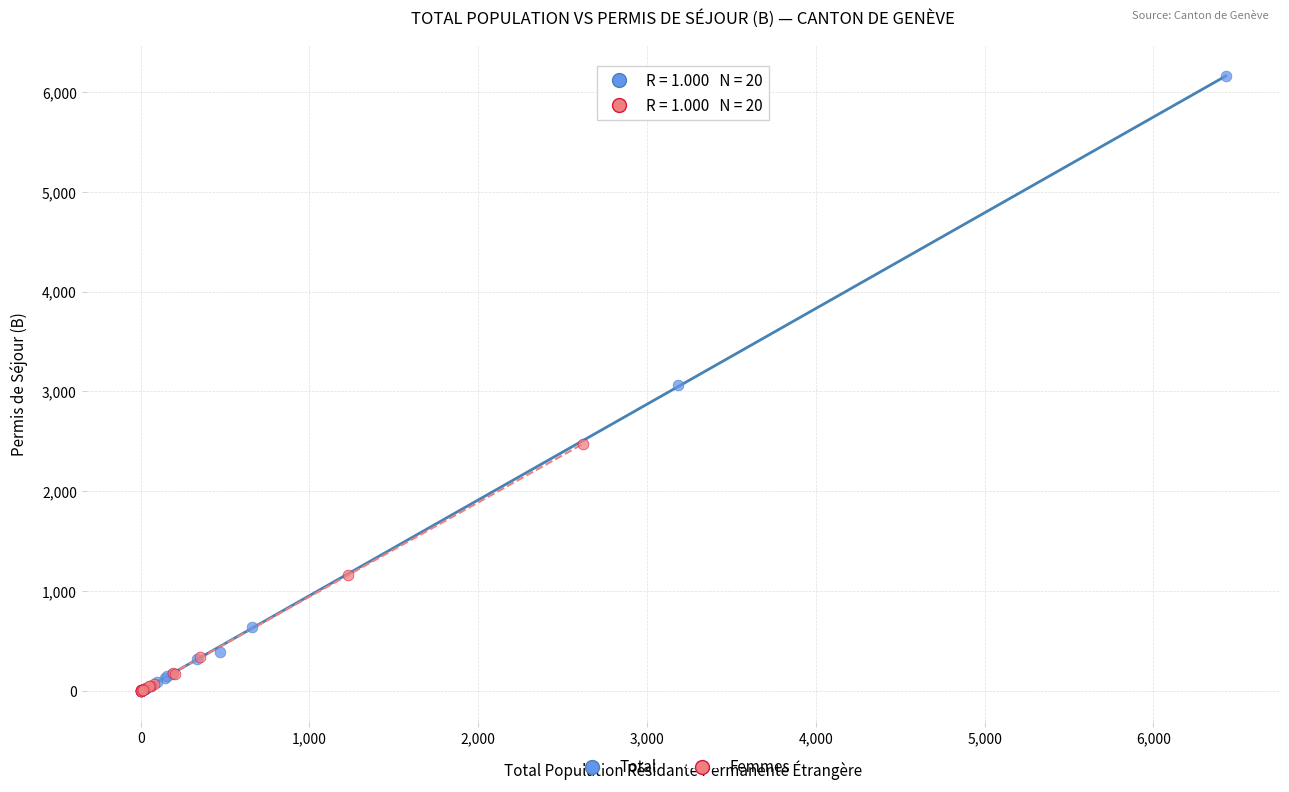

Which series has the widest spread of Y values?

Total